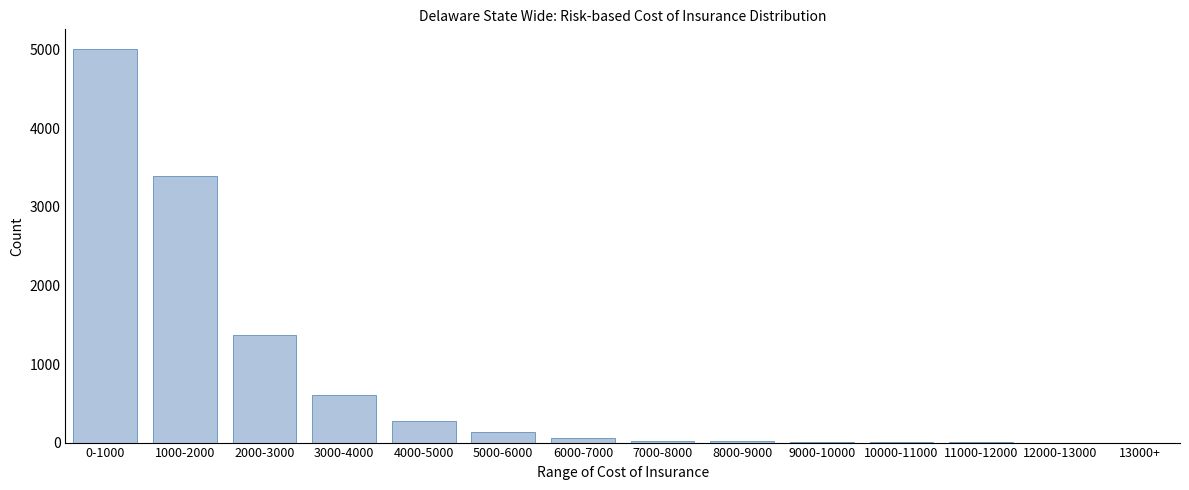

What is the maximum value shown in the chart?

5009